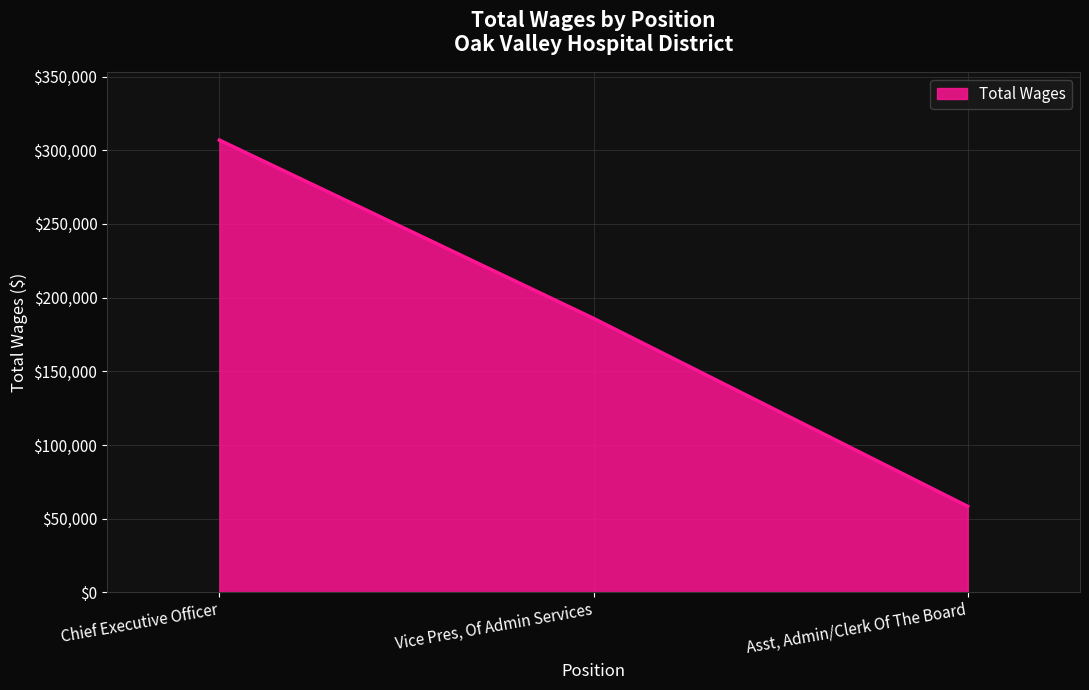

What is the difference between the maximum and minimum values?

248601